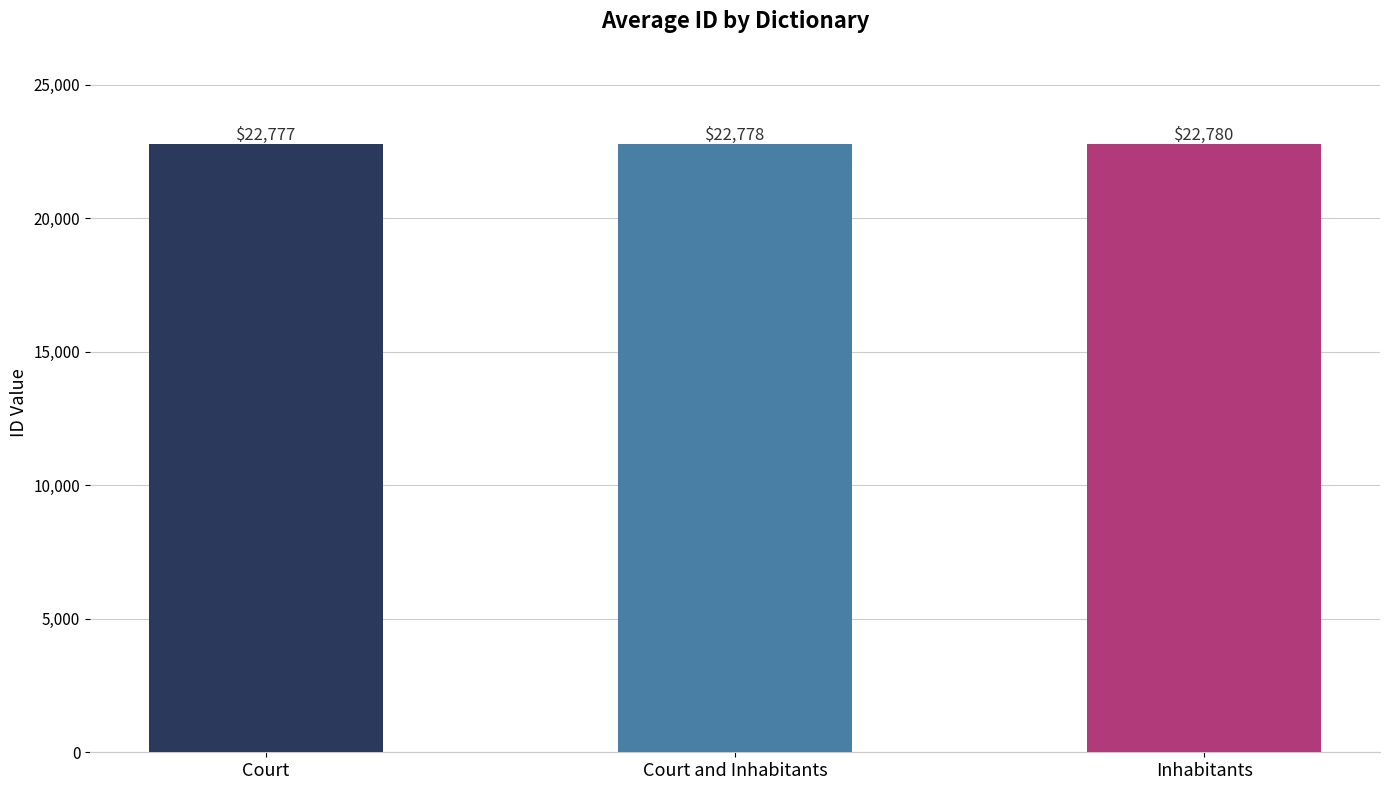

The chart shows a value of 31680 at Court. True or false?

False